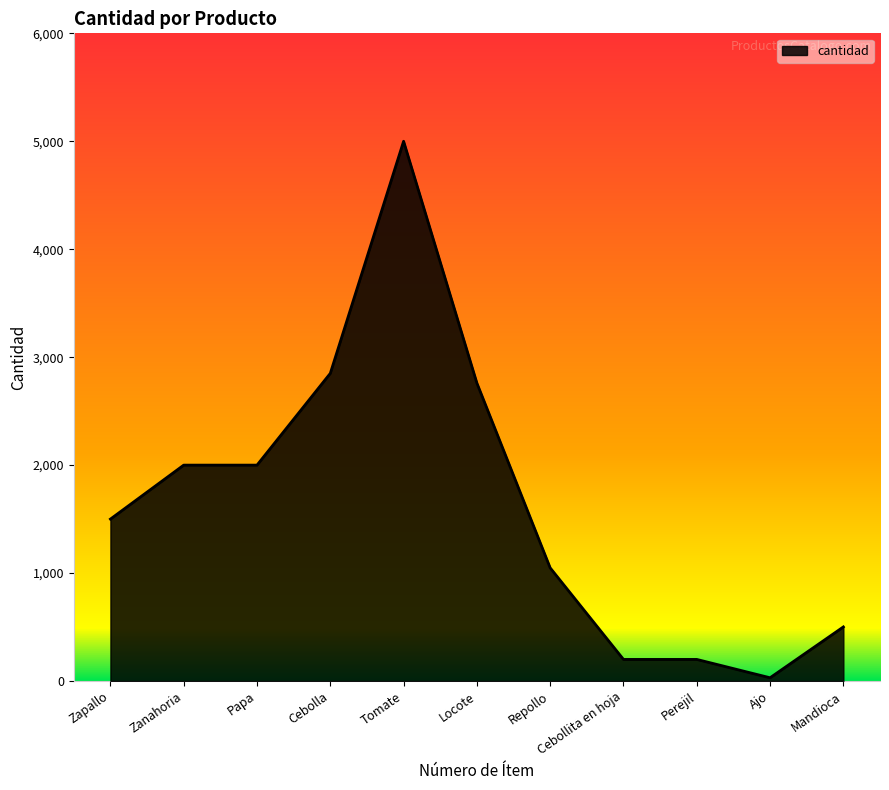

Between Tomate and Locote, which is larger?

Tomate